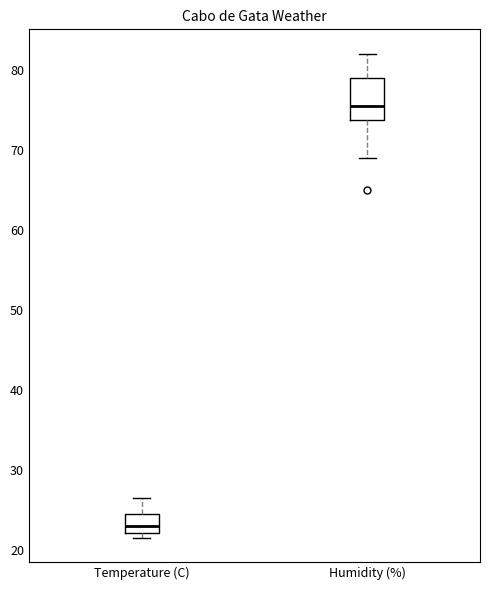

Which box is the tallest, from its lower edge to its upper edge?

Humidity (%)